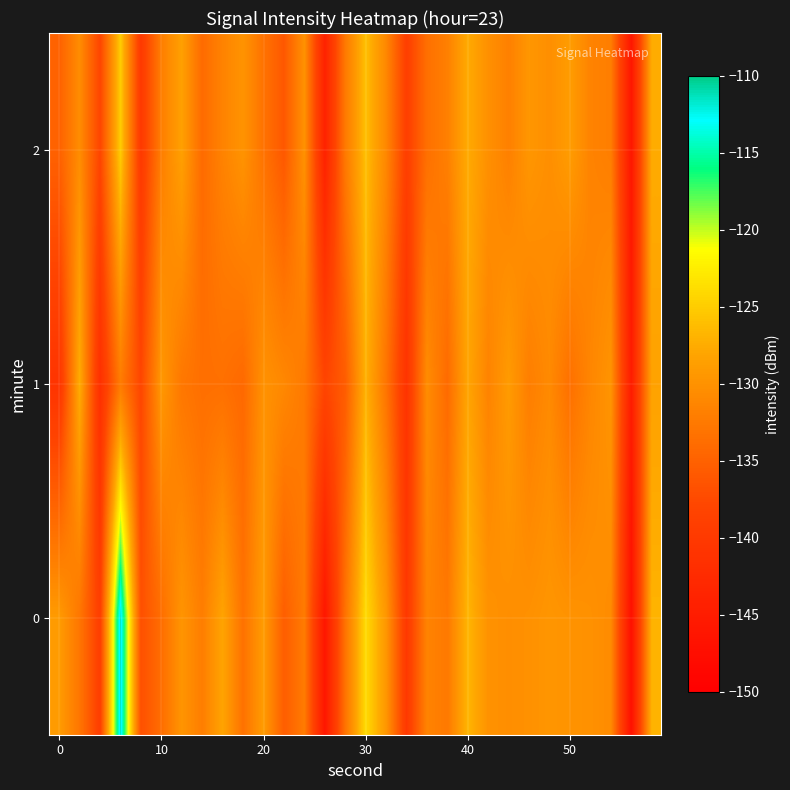

What is the greatest value displayed?

-111.6